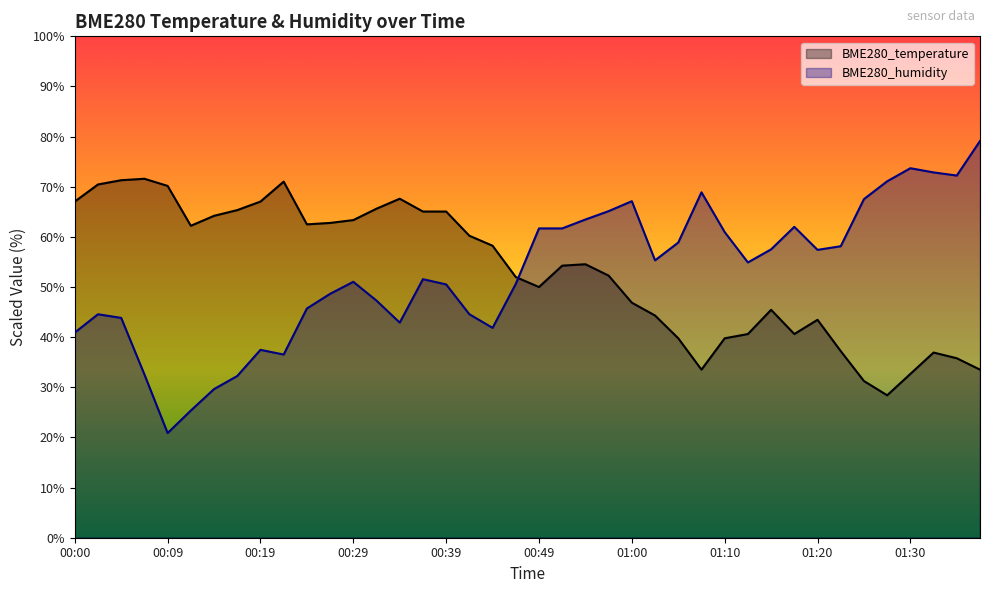

What is the total value across all series at 01:00?

114.0